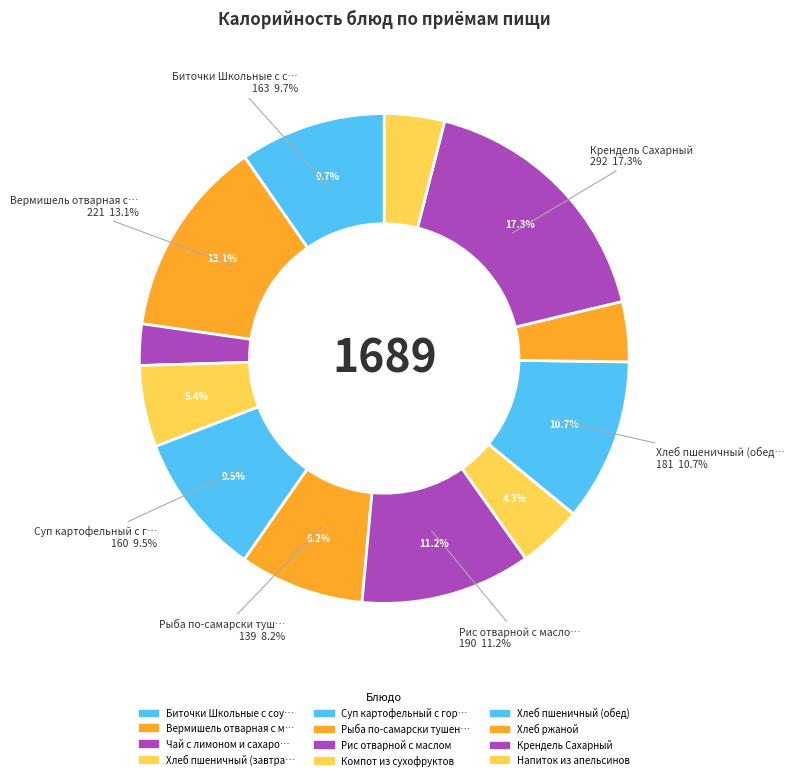

To the nearest percent, what percentage of the pie is Хлеб пшеничный (обед)?

11%